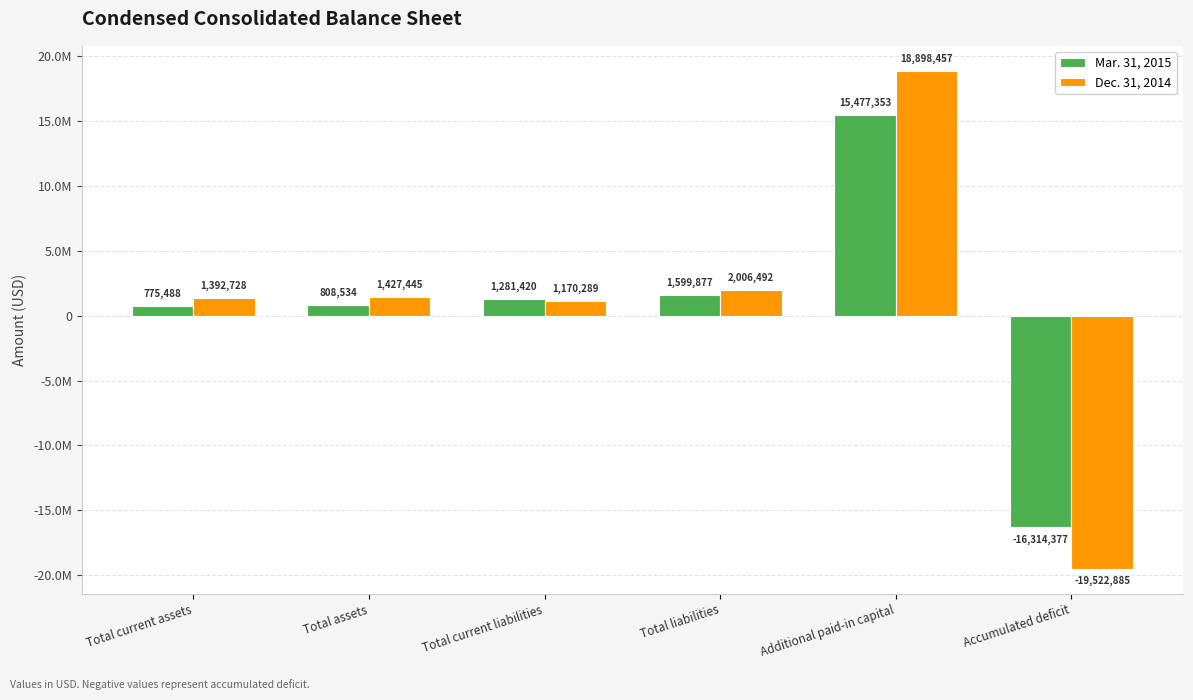

Which category has the highest value in the Mar. 31, 2015 series?

Additional paid-in capital